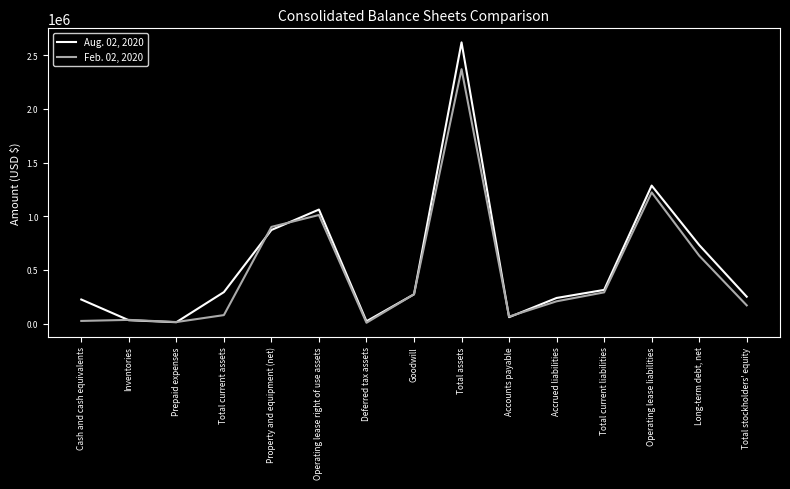

At which category does the chart reach its peak across all series?

Total assets